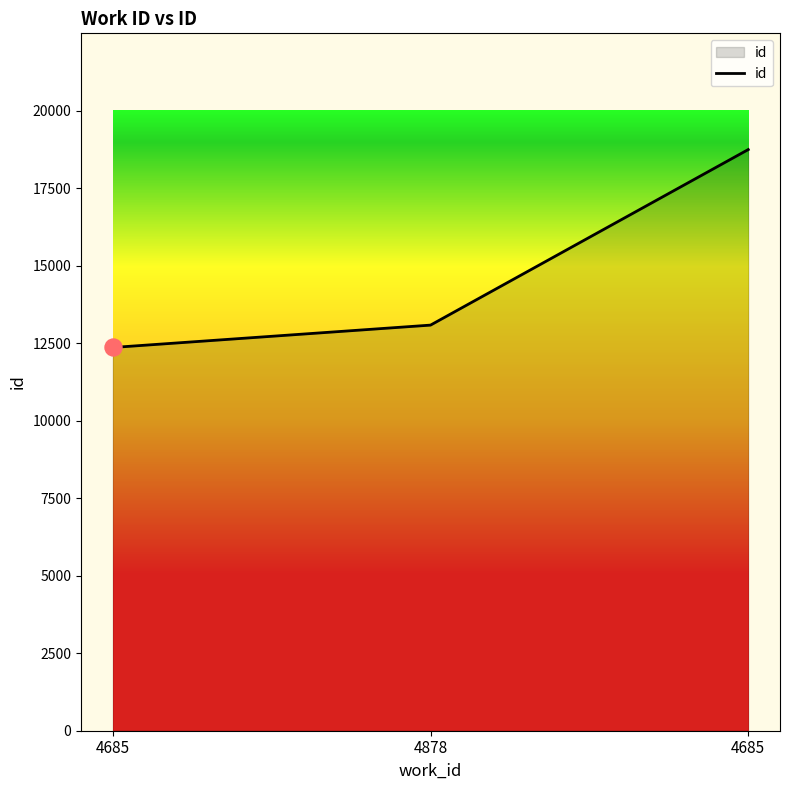

How many lines are shown in the chart?

1